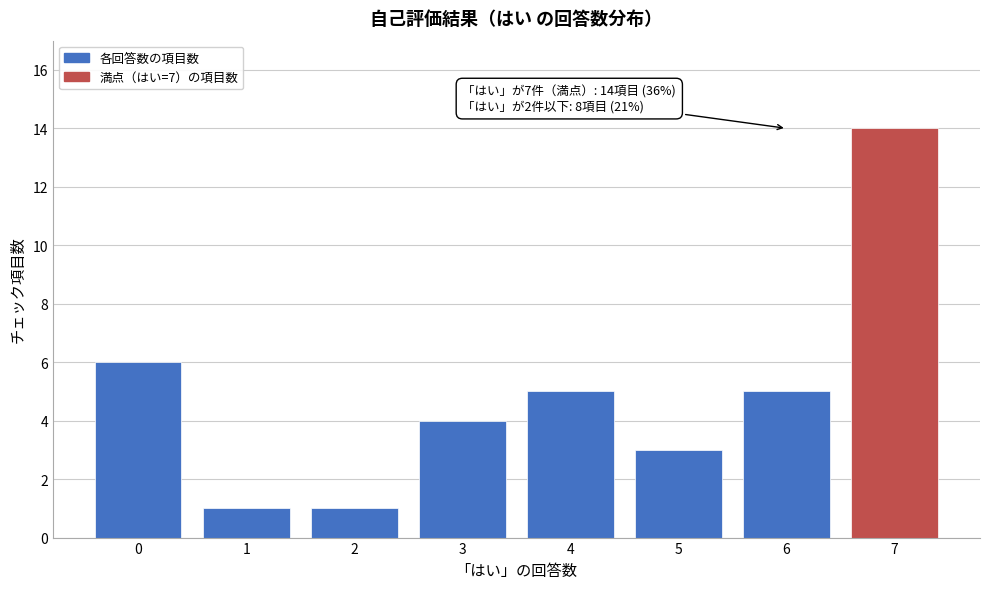

Reading left to right, list all the values displayed in this chart.

6	1	1	4	5	3	5	14